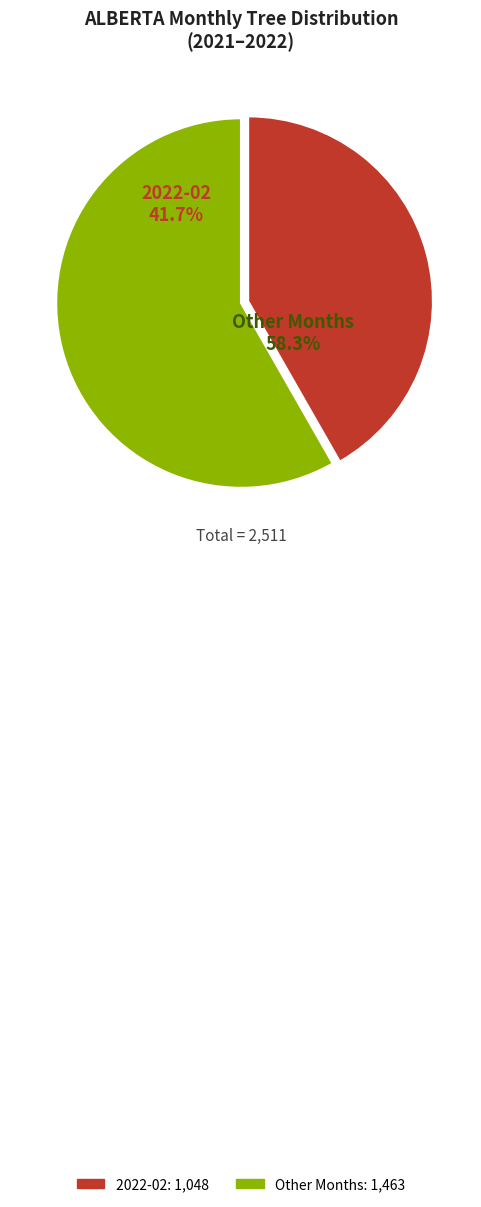

What percentage is NOT represented by 2021-09?

99.0%